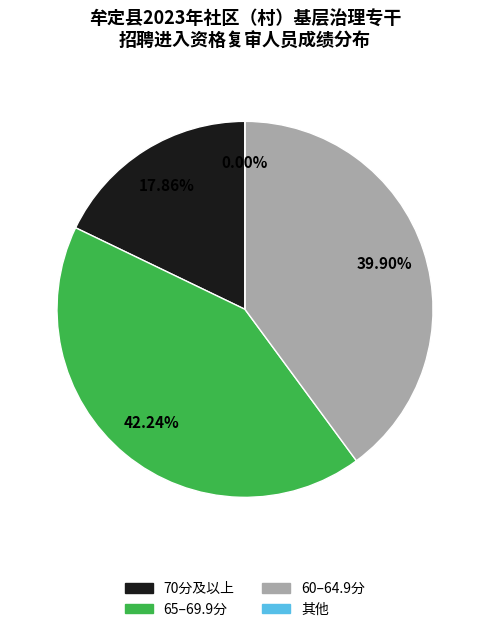

Is 153230100806 the majority of the pie?

No